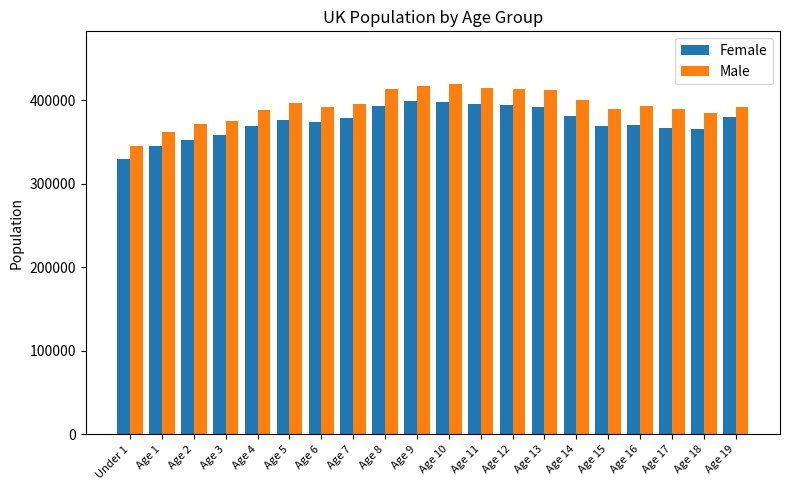

What is the difference between the second highest and second lowest values in the Male series?

55232